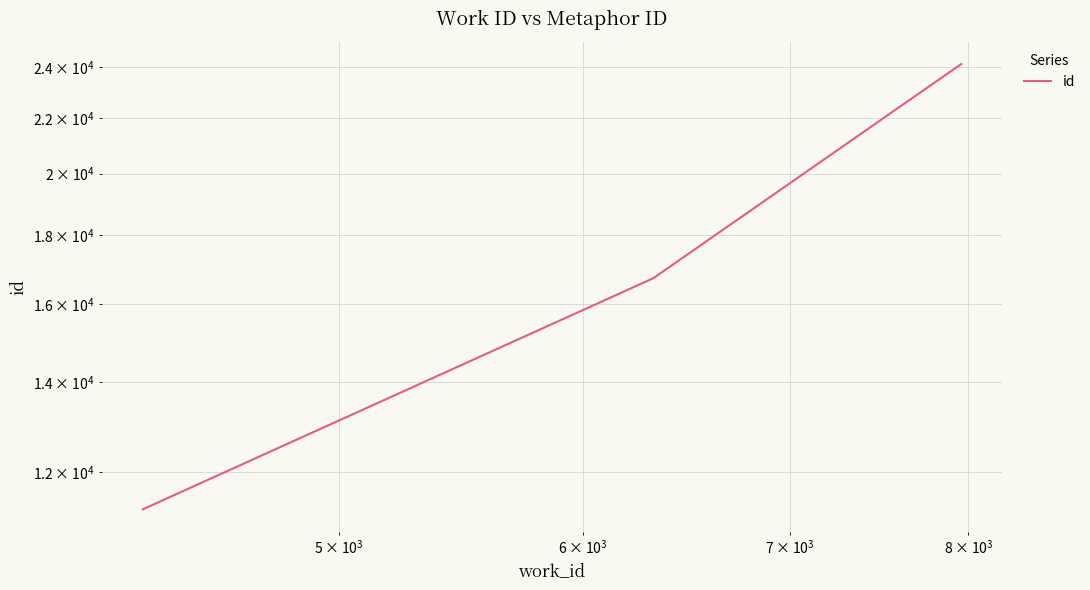

How many distinct data groups are displayed?

1